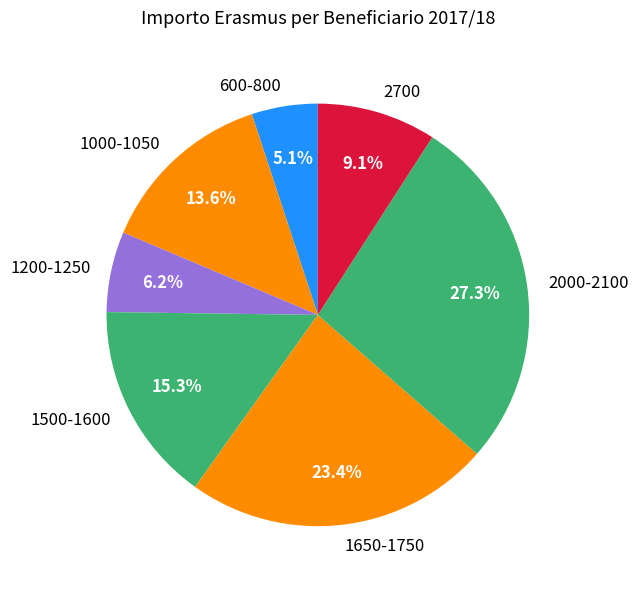

Do 2700 and 600-800 together represent more than half of the pie?

No